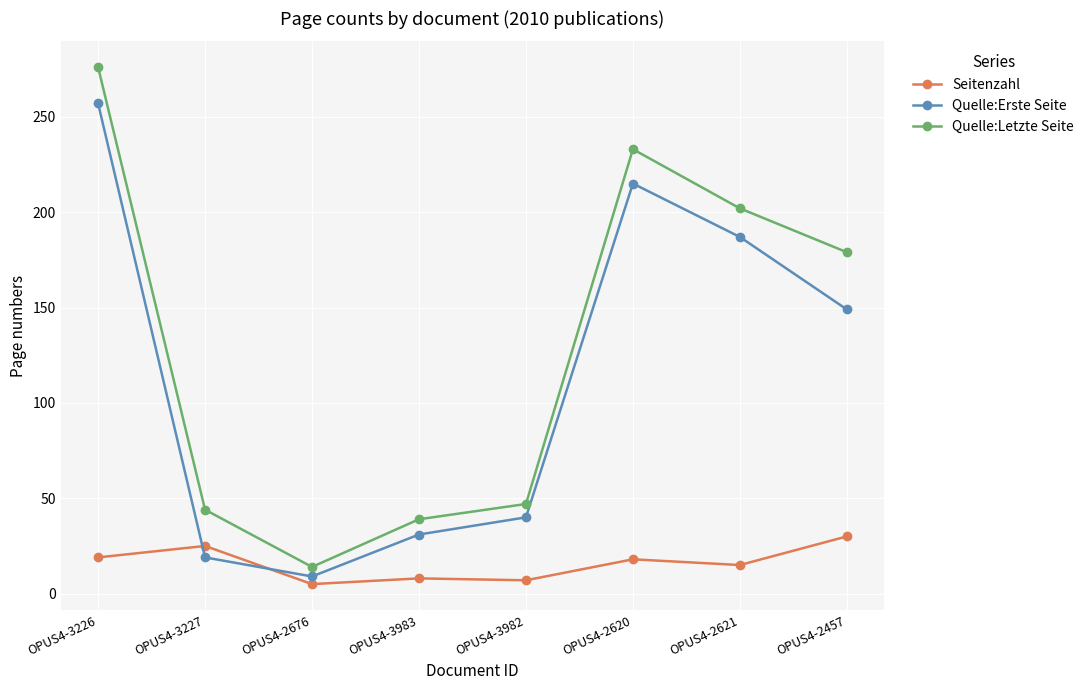

Which series changed the most between OPUS4-2676 and OPUS4-2457?

Quelle:Letzte Seite